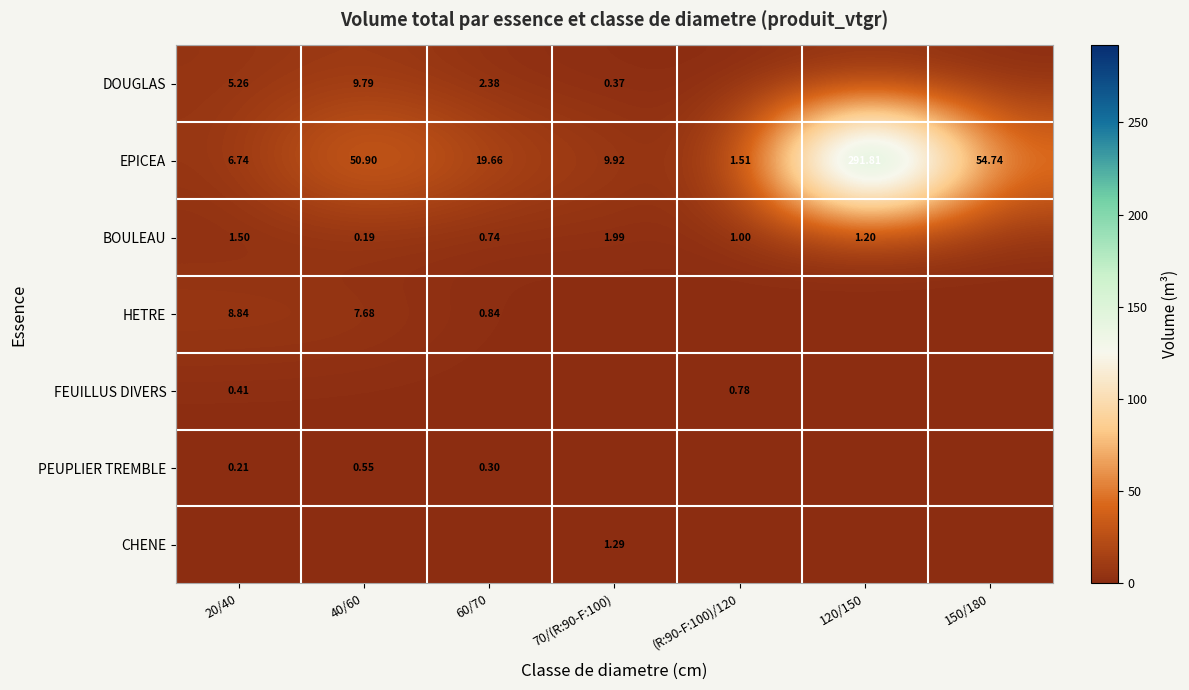

True or false: EPICEA has a value of 26.0 at 60/70.

False